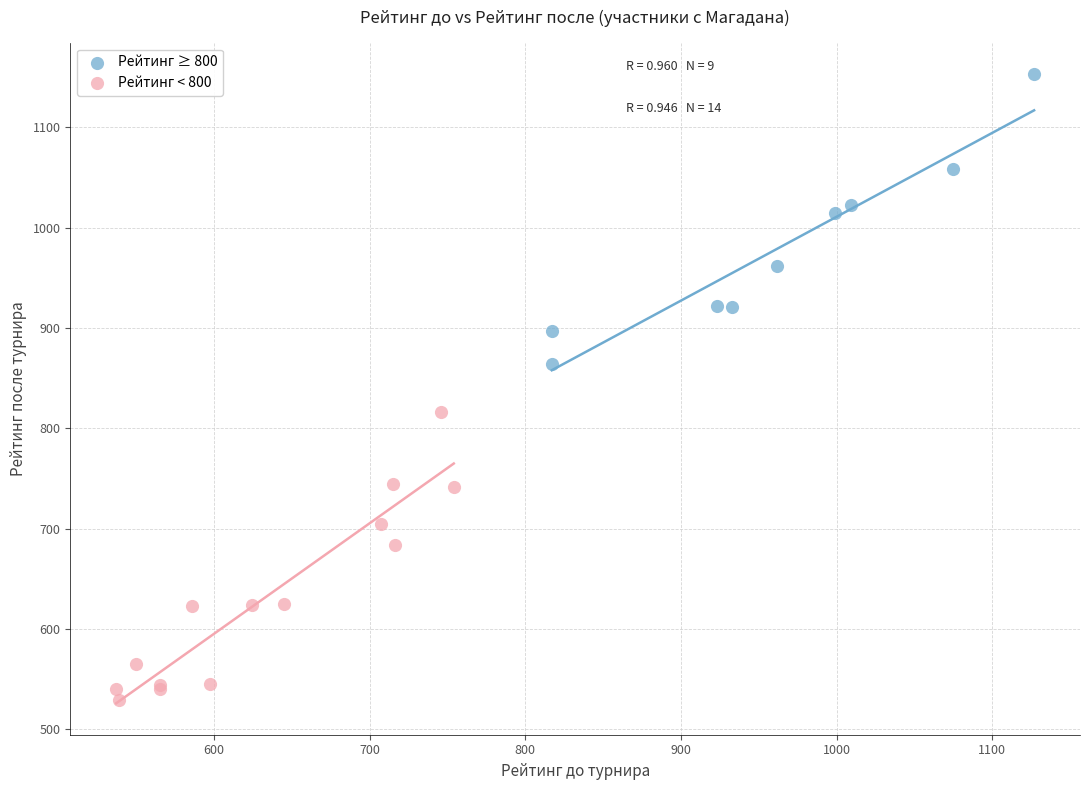

Which series reaches the minimum Y coordinate?

Рейтинг < 800